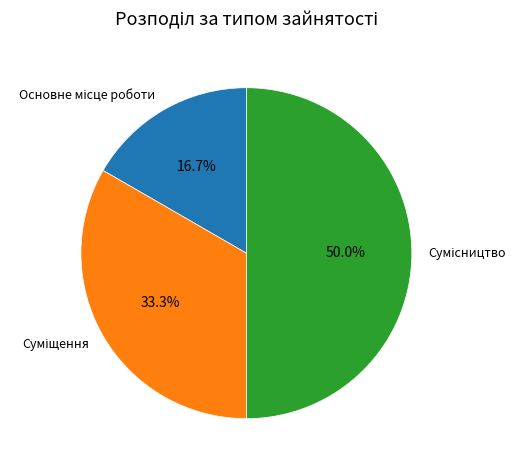

What is the total percentage of Сумісництво and Суміщення?

83.3%